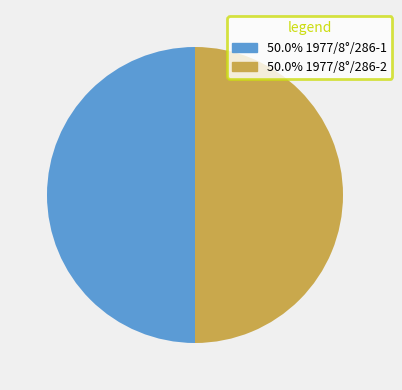

What is the ratio of the value at 50.0% 1977/8°/286-2 to the value at 50.0% 1977/8°/286-1?

1.0